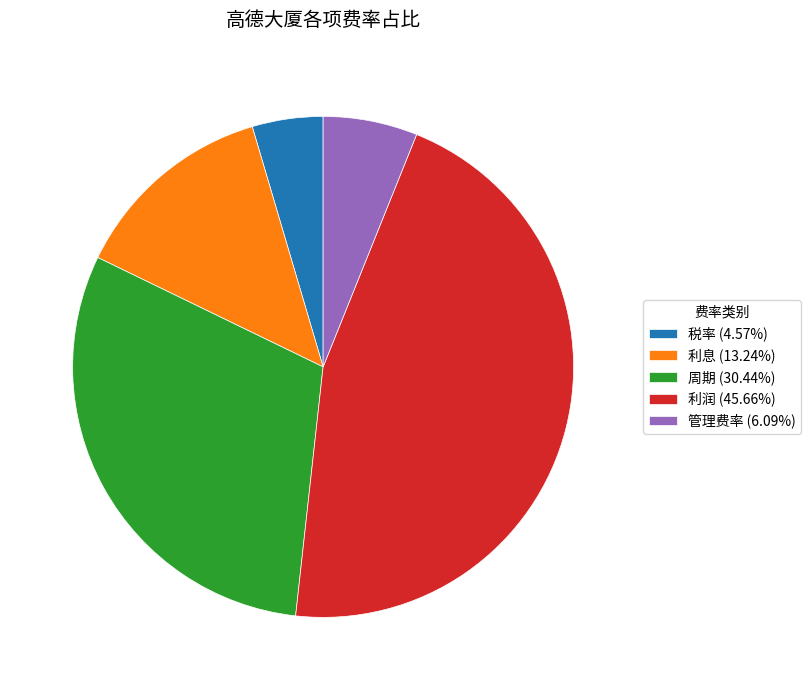

Is the sum of 管理费率 (6.09%) and 利润 (45.66%) greater than half?

Yes